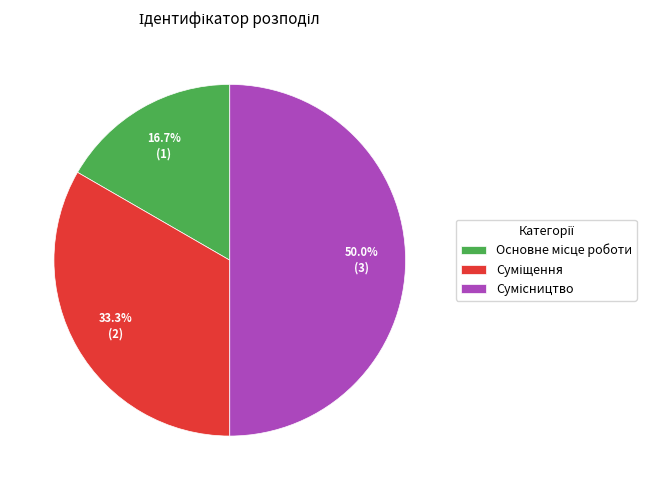

How many segments does this pie chart have?

3